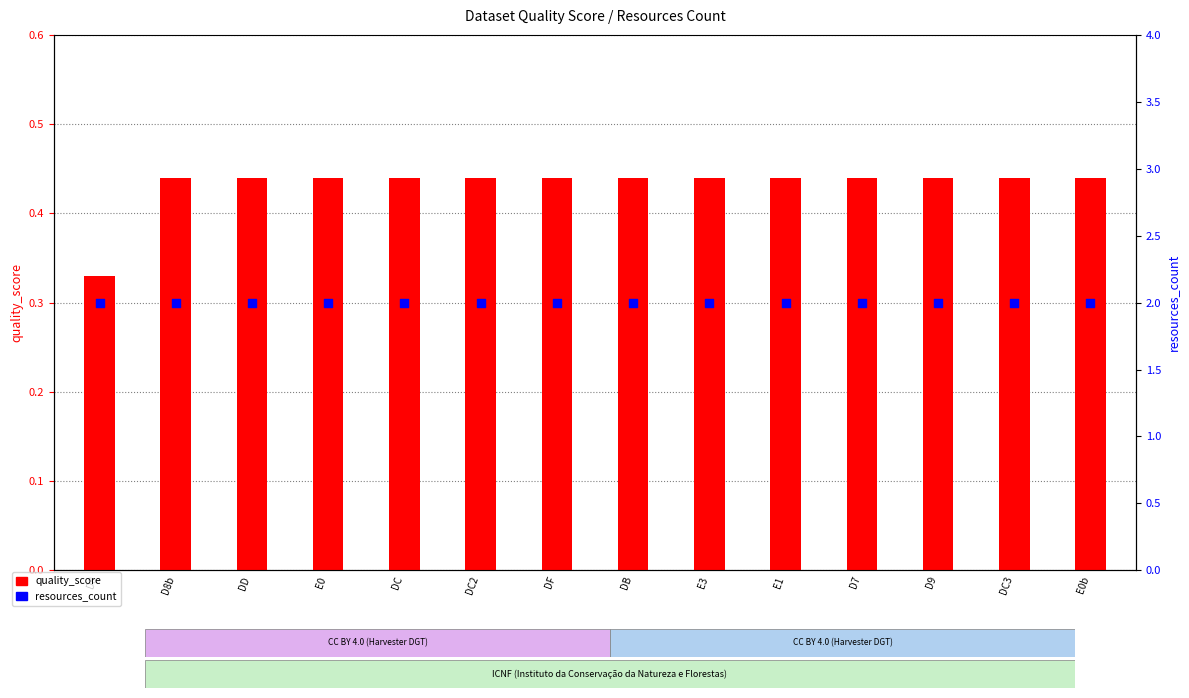

Is the value of resources_count at D9 greater than the value of quality_score at DC2?

Yes